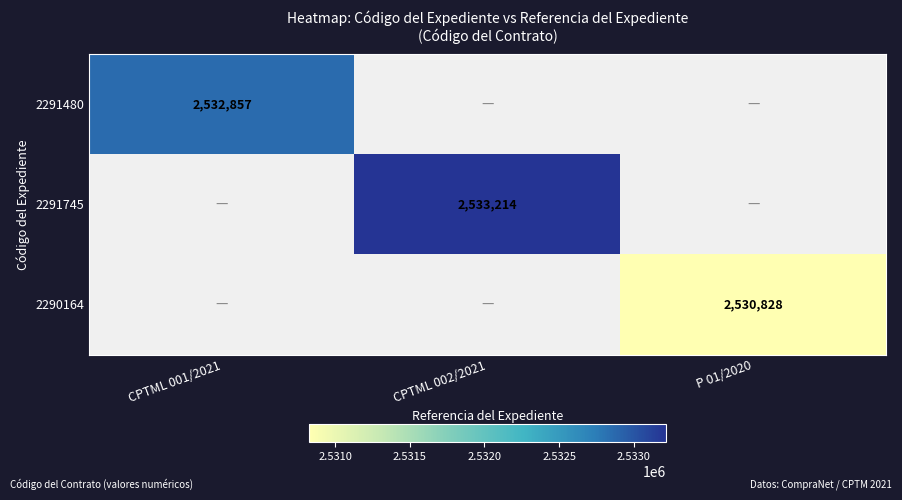

At how many categories does at least one series exceed 2532570?

2